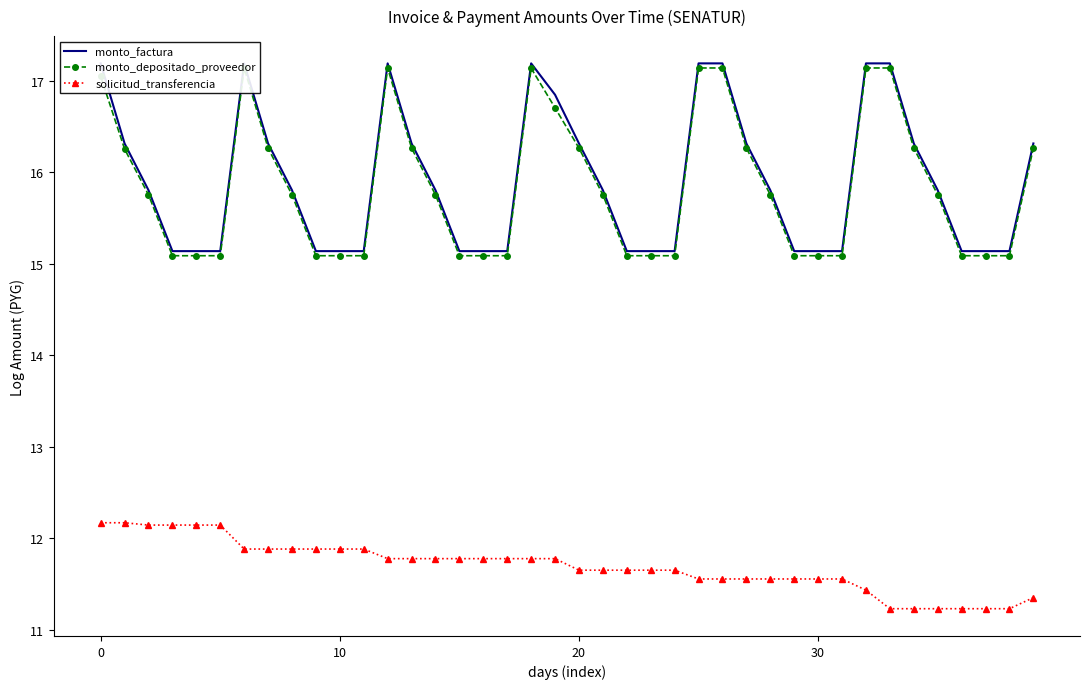

What value does the monto_factura series have at 36?

15.1